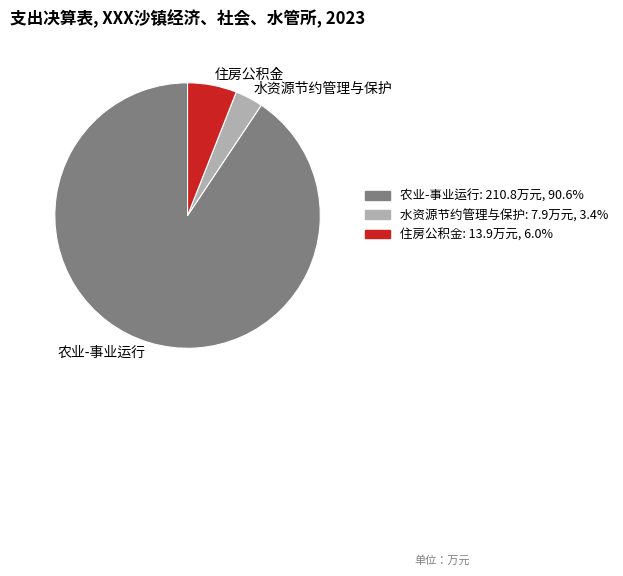

Approximately how many times larger is the value at 水资源节约管理与保护: 7.9万元, 3.4% compared to 住房公积金: 13.9万元, 6.0%?

0.6